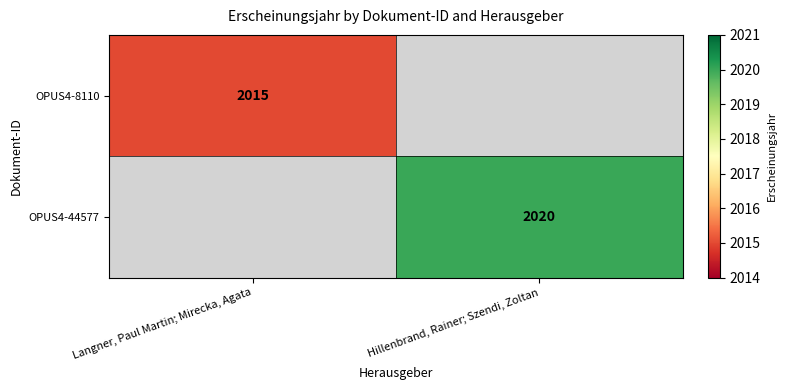

Is it true that OPUS4-8110 equals 3131.7 at Langner, Paul Martin; Mirecka, Agata?

False